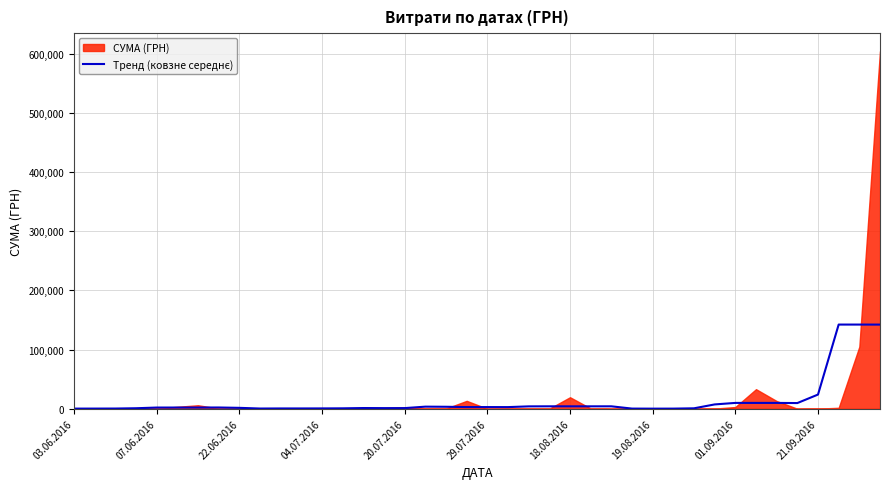

What is the label of the 8th point from the left?

19.08.2016